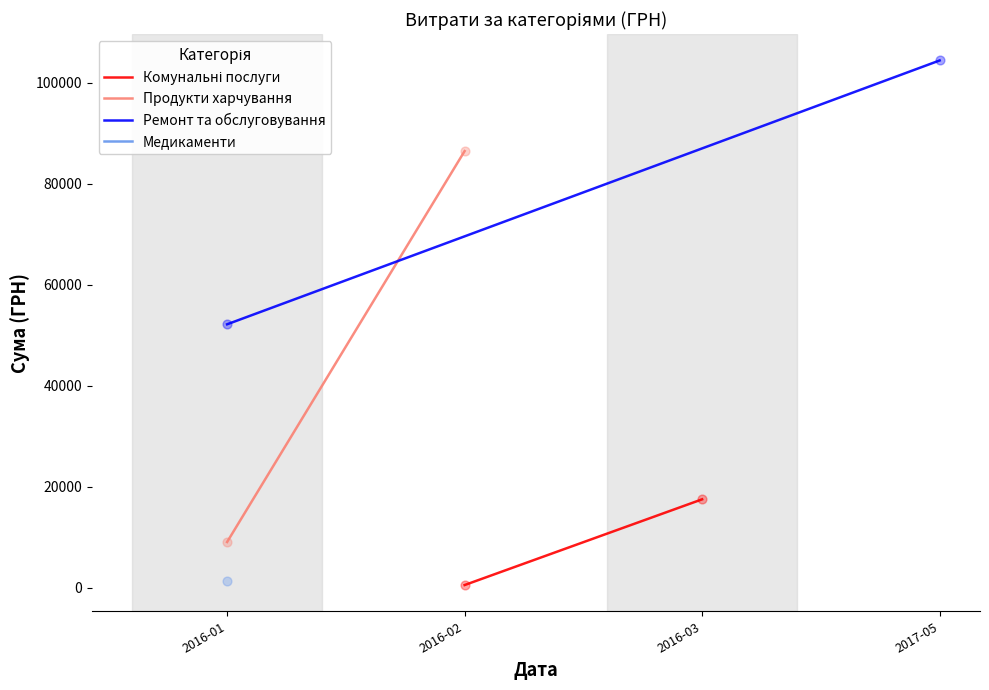

Which series reaches the minimum Y coordinate?

Комунальні послуги